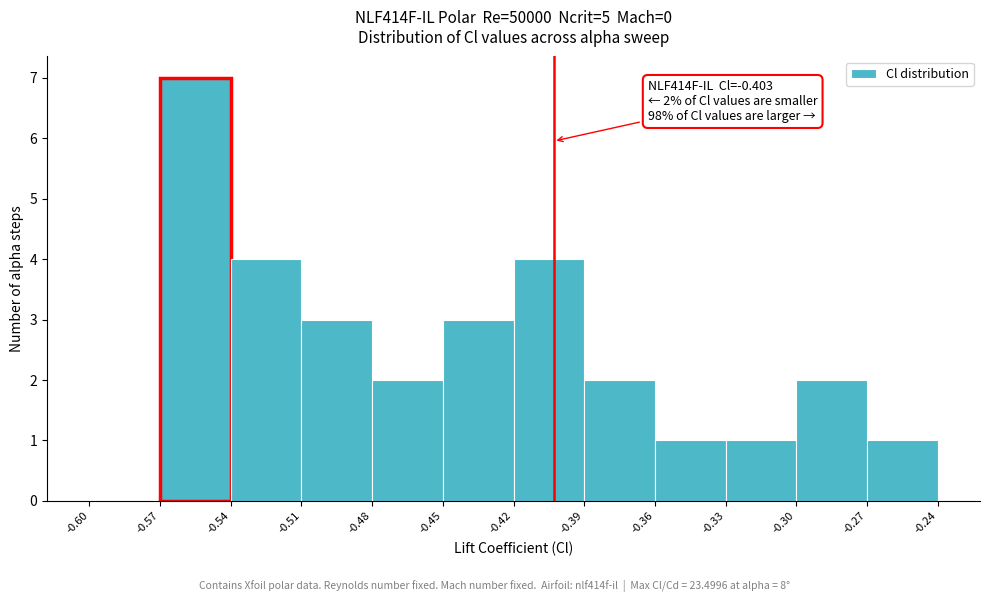

Over which range of the x-axis is the bar tallest?

-0.57 to -0.54